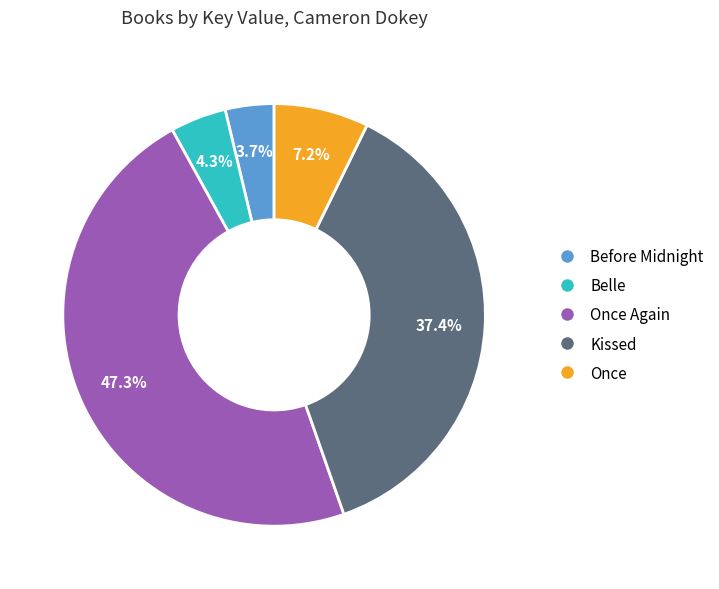

The Before Midnight slice represents 4% of the pie. True or false?

True